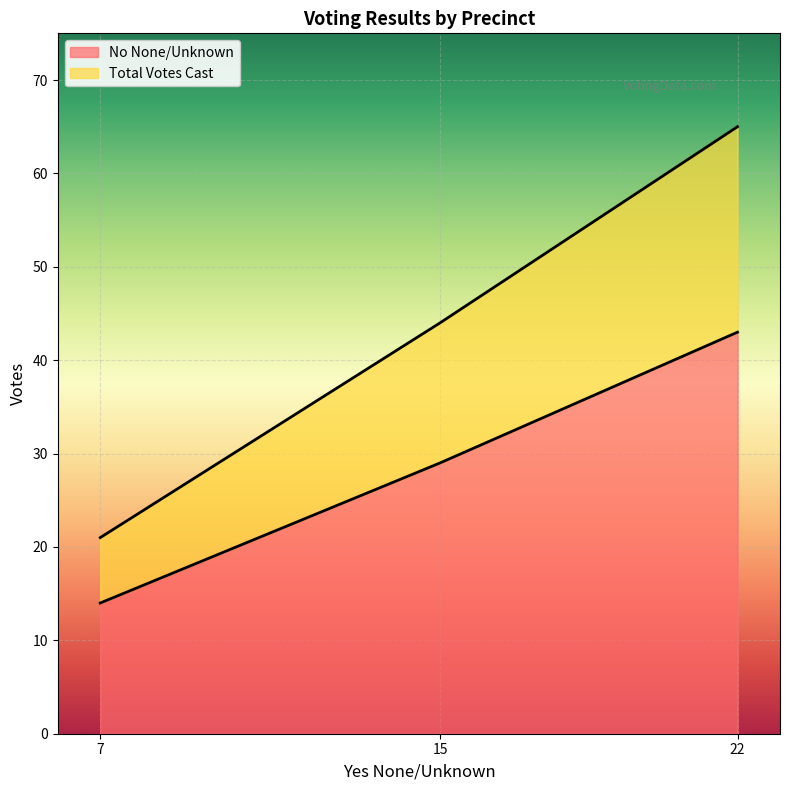

What is the average value of the No None/Unknown series?

29